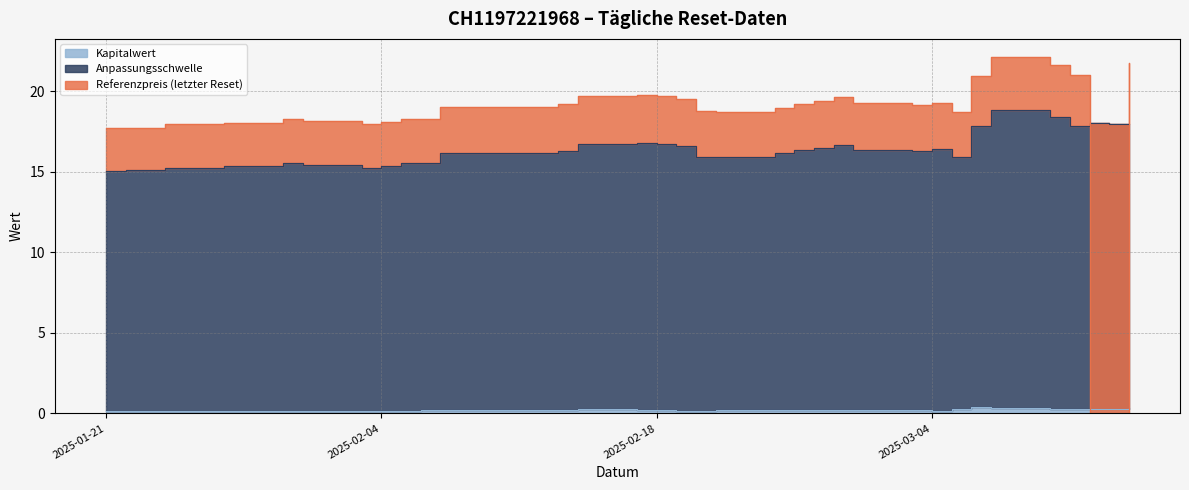

Which series has the largest total across all categories?

Referenzpreis (letzter Reset)